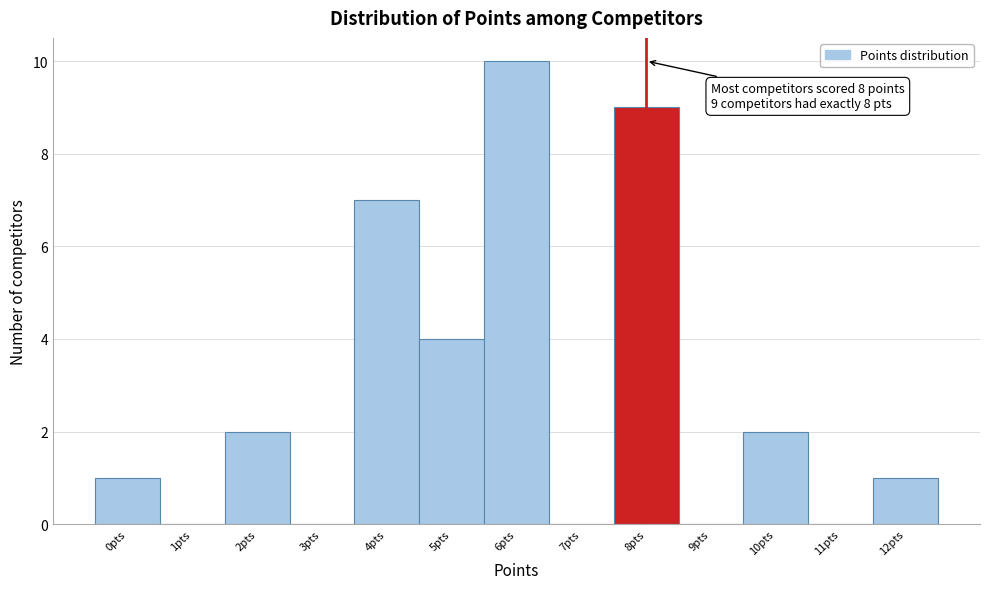

Reading left to right, what are all the values shown in this chart?

0pts=1	1pts=0	2pts=2	3pts=0	4pts=7	5pts=4	6pts=10	7pts=0	8pts=9	9pts=0	10pts=2	11pts=0	12pts=1